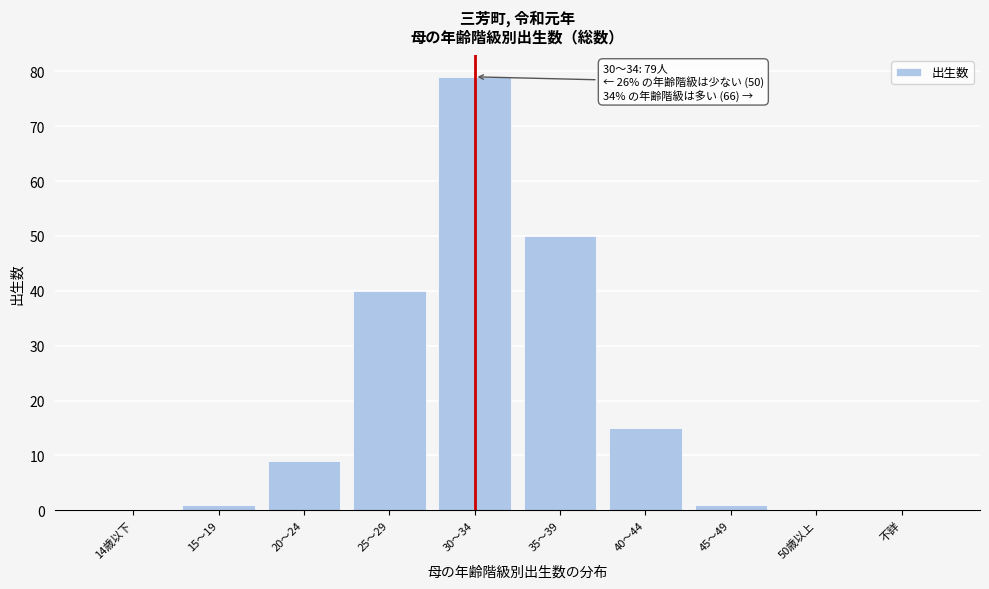

Reading right to left, extract all data points from this chart.

不詳=0	50歳以上=0	45～49=1	40～44=15	35～39=50	30～34=79	25～29=40	20～24=9	15～19=1	14歳以下=0